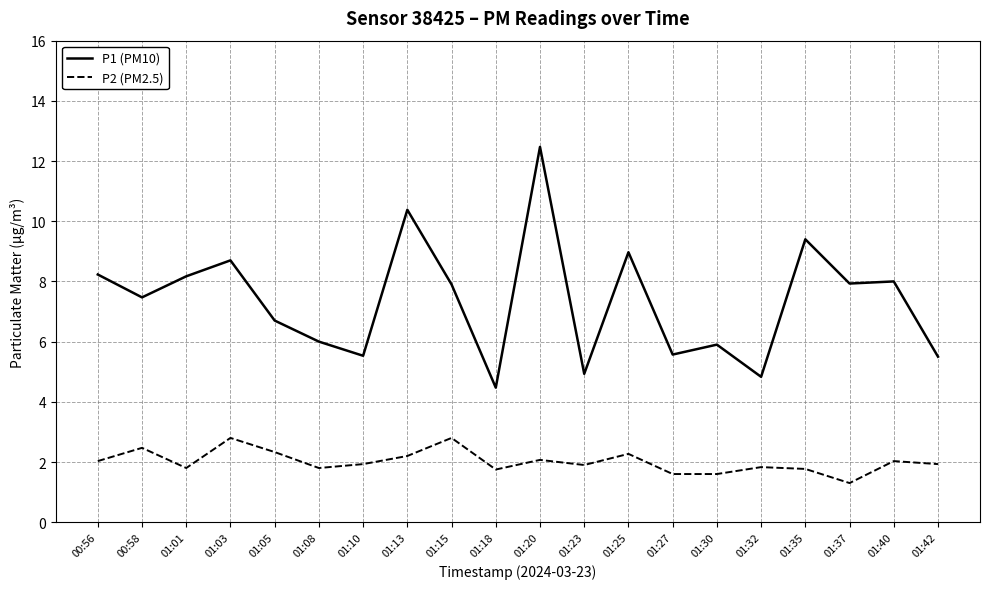

In P1 (PM10), how many points are higher than both neighbors (excluding endpoints)?

7